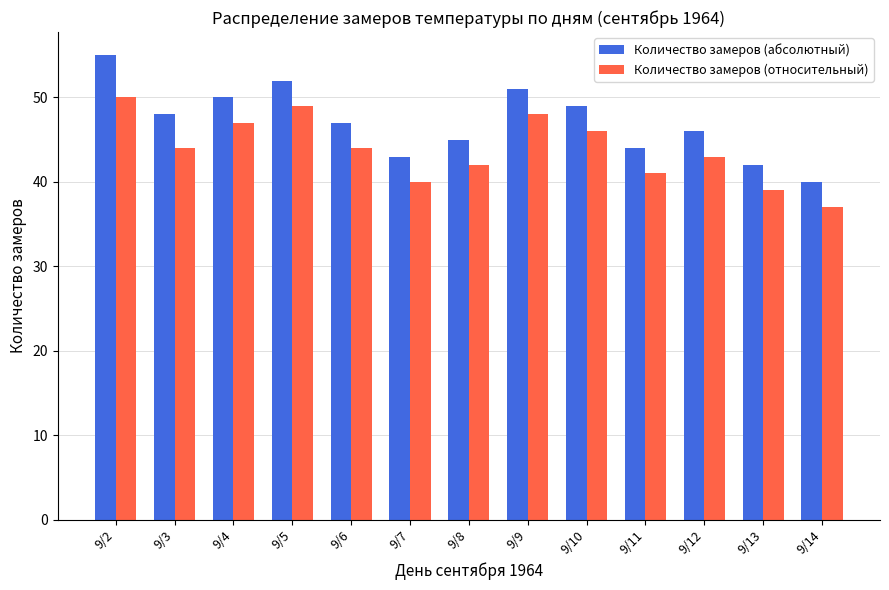

Which series has the largest range (max minus min)?

Количество замеров (абсолютный)